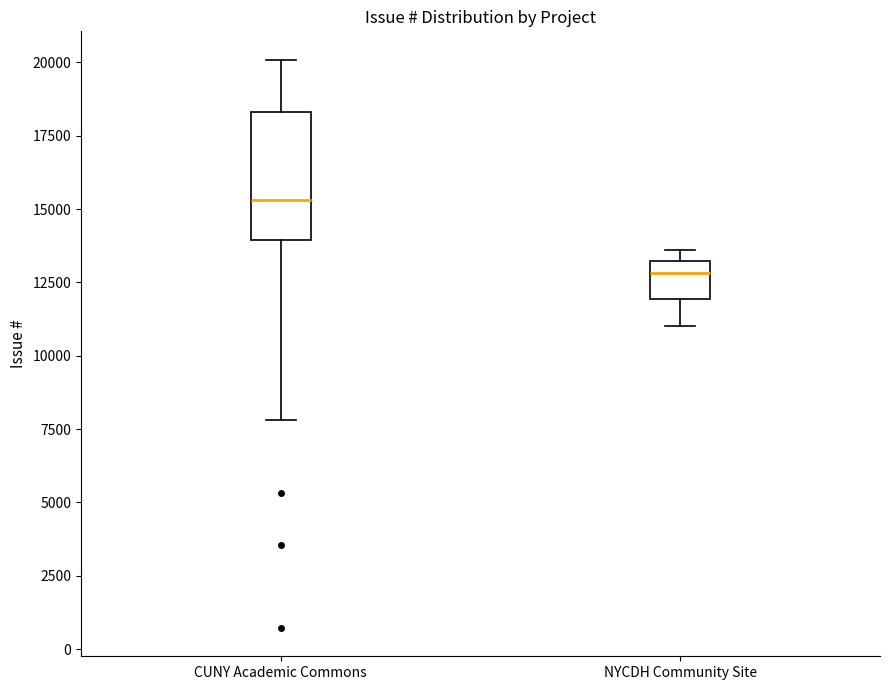

Which box's median line is the highest?

CUNY Academic Commons